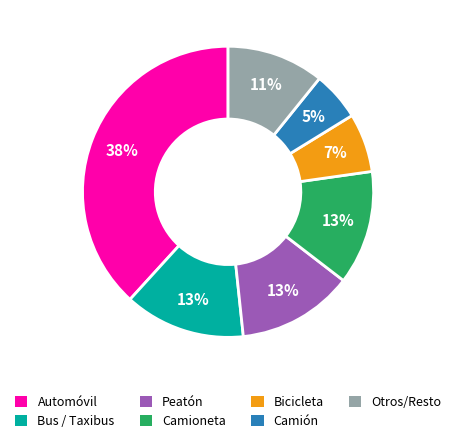

To the nearest percent, what percentage of the pie is Bicicleta?

7%